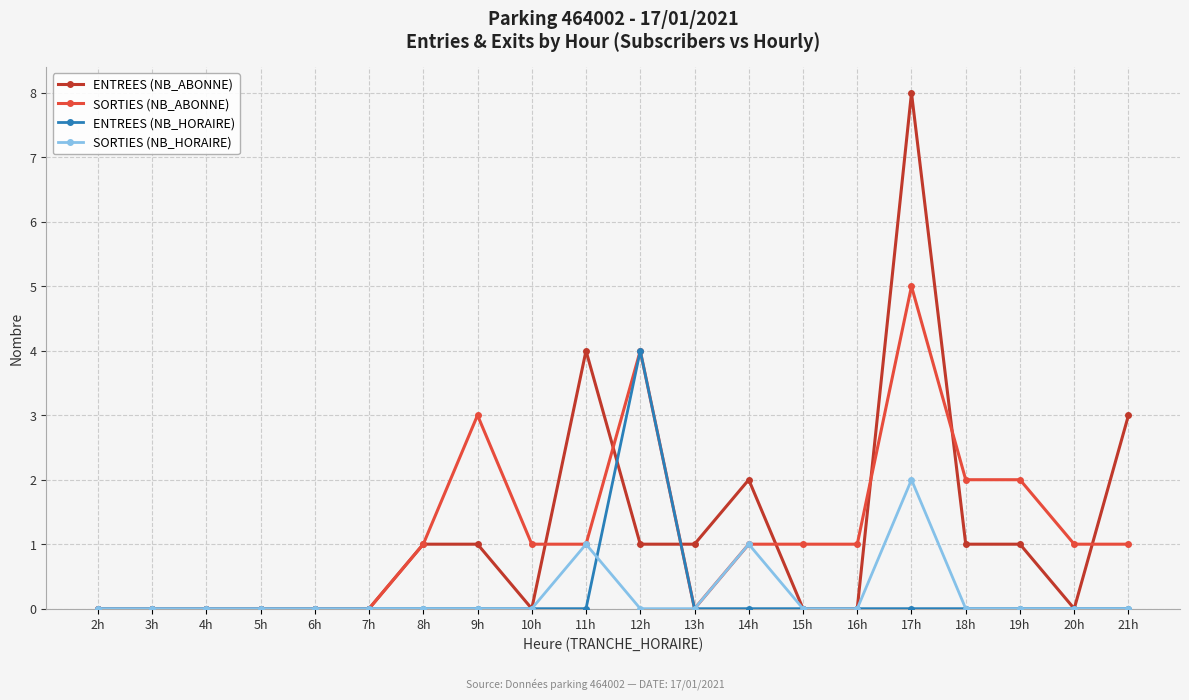

At which label does SORTIES (NB_ABONNE) reach its peak?

17h